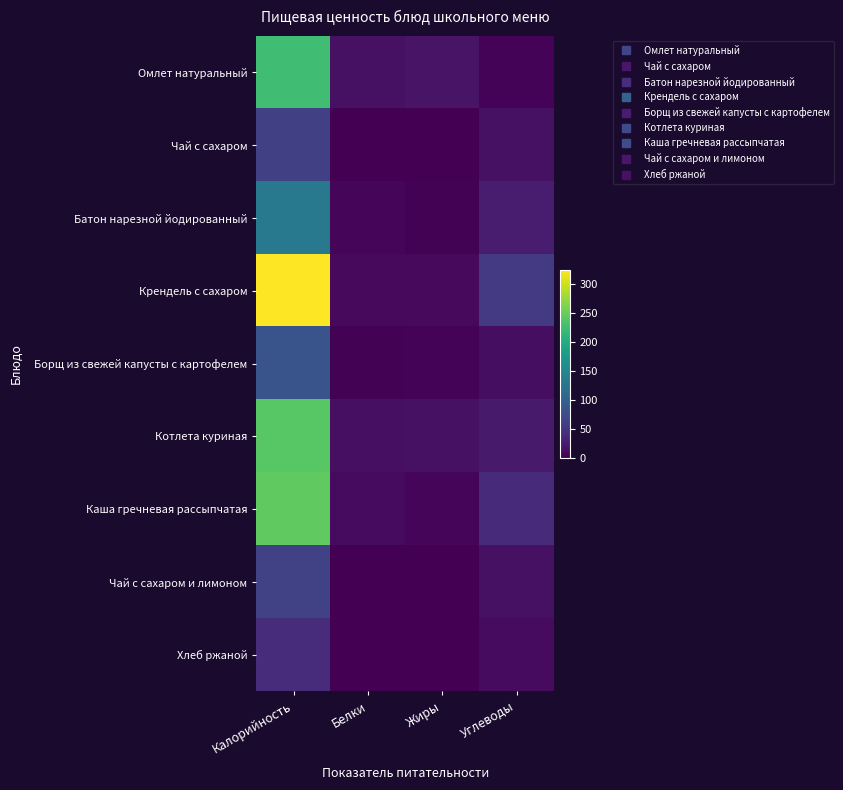

Which series has the largest range (max minus min)?

Крендель с сахаром